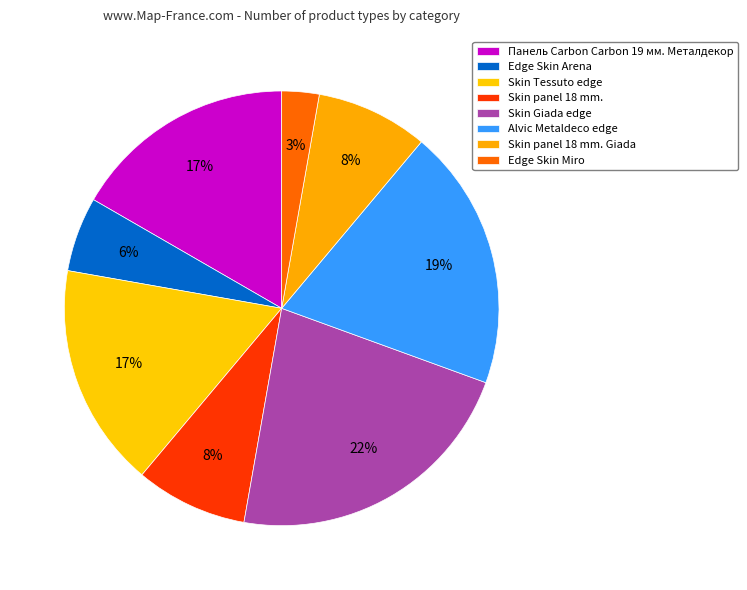

How many segments does this pie chart have?

8